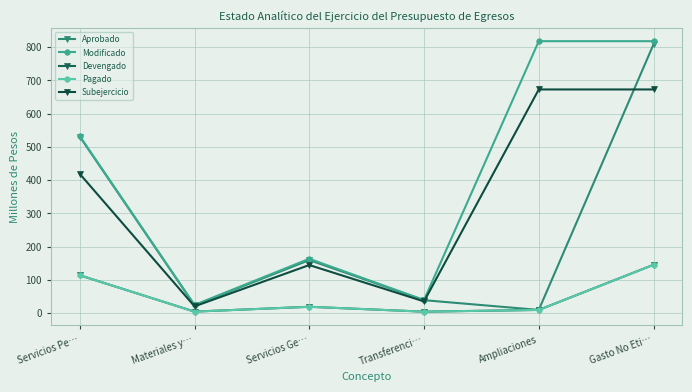

Which series has the largest total across all categories?

Modificado